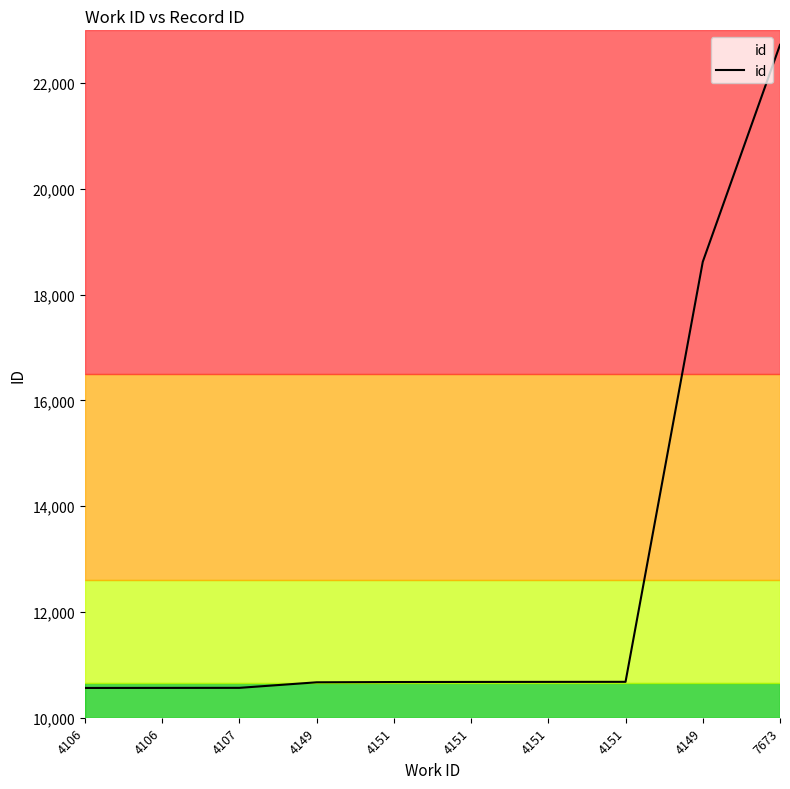

What is the change in value from 4151 to 4149?

+7947